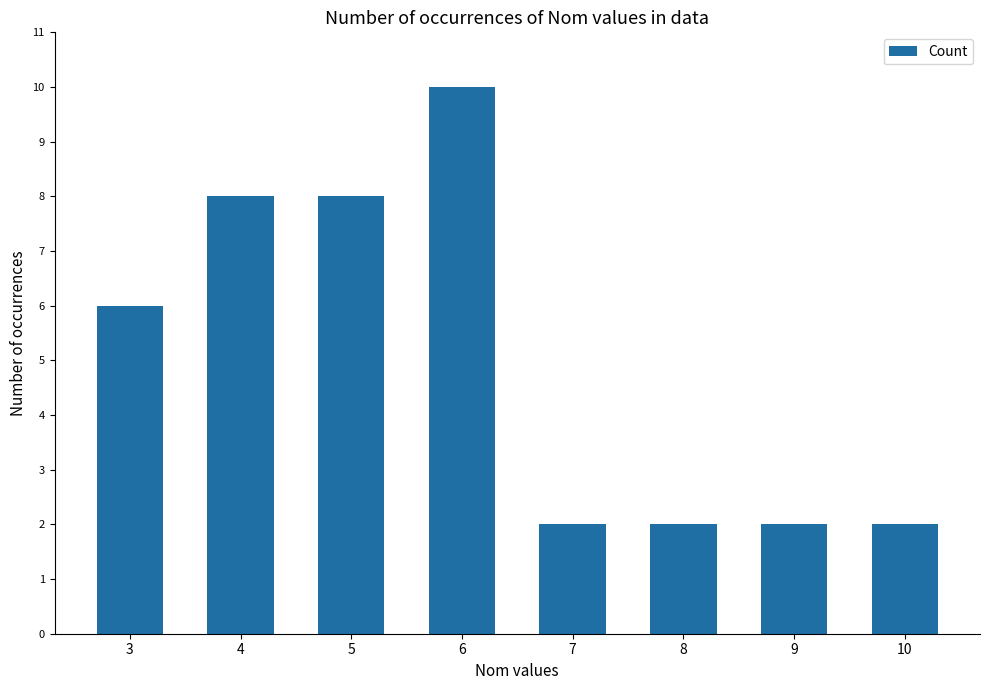

What is the greatest value displayed?

10